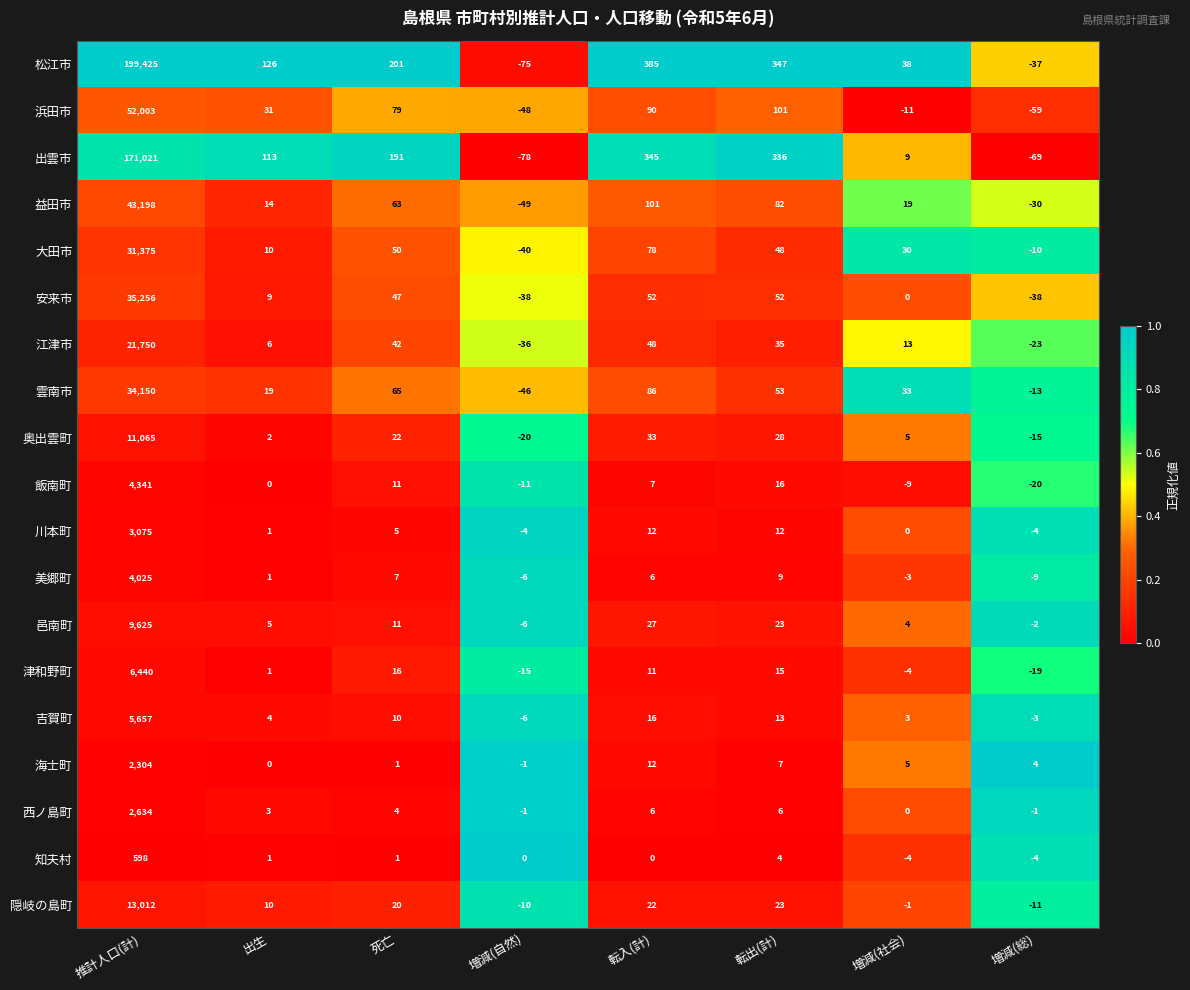

Which series changed the most between 推計人口(計) and 増減(社会)?

松江市